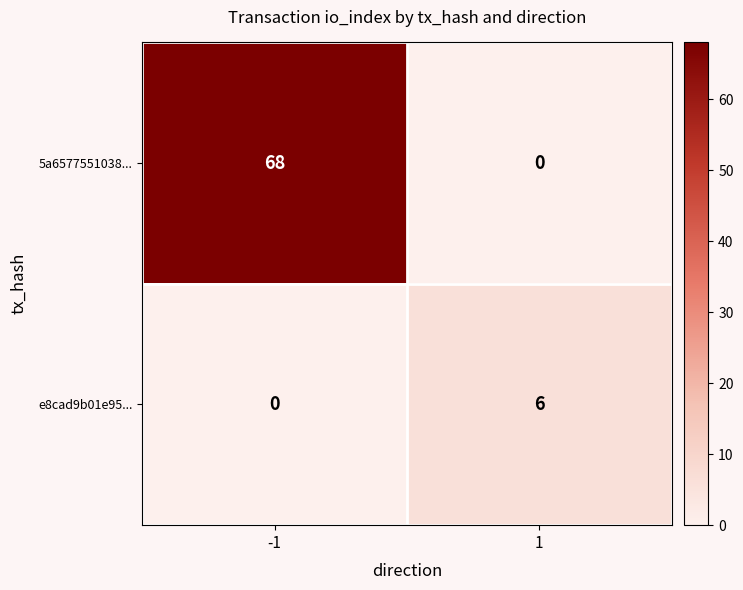

Which series changed the most between -1 and 1?

5a6577551038...